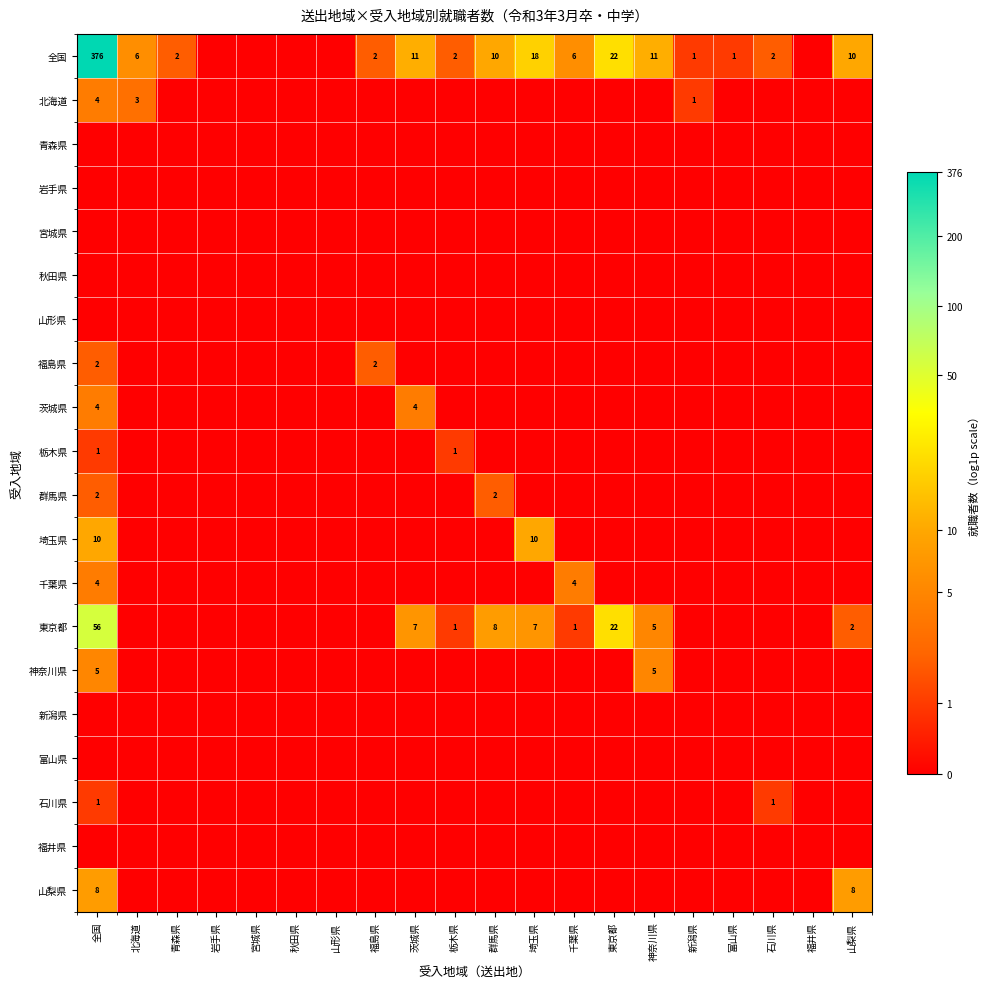

What is the difference between the 全国 values at 石川県 and 全国?

374